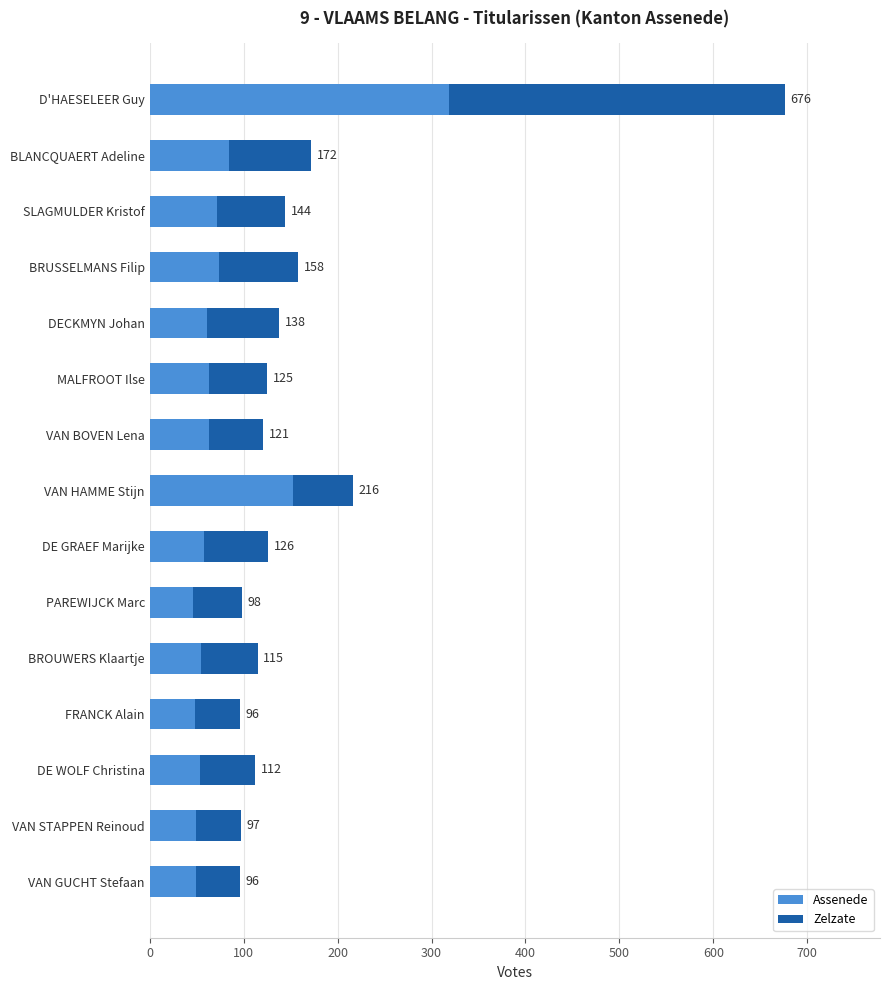

What is the difference between the maximum and minimum values in the Zelzate series?

310